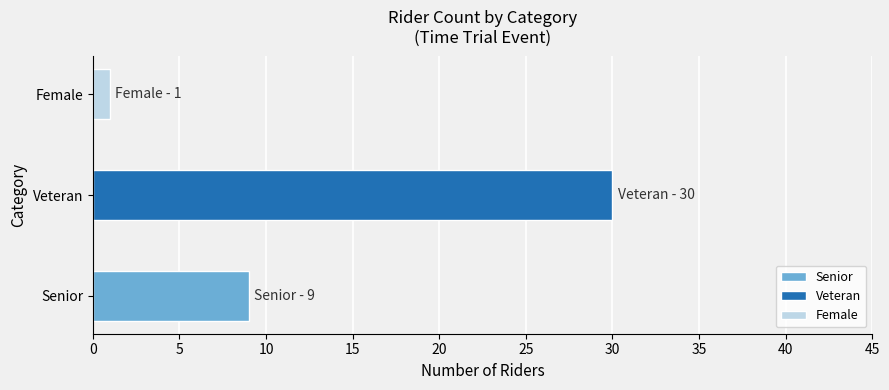

Rank the categories by value from lowest to highest.

Female, Senior, Veteran